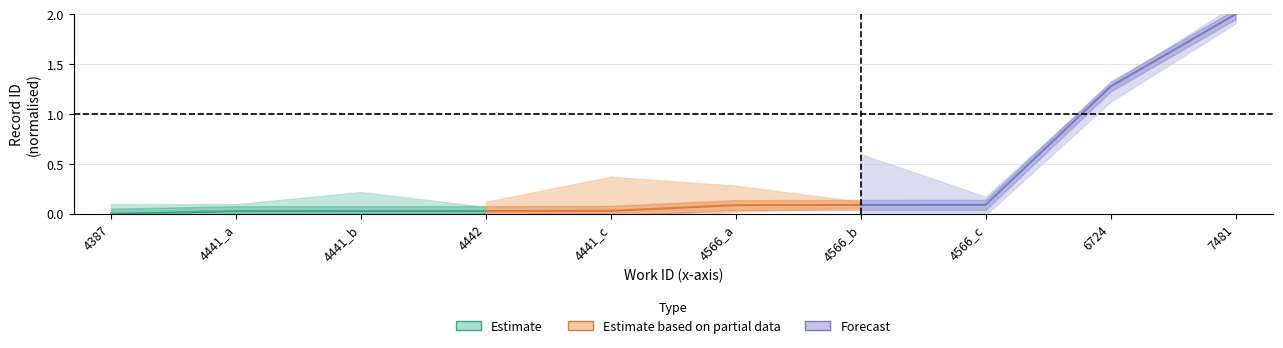

Which series has the widest spread of values?

Forecast